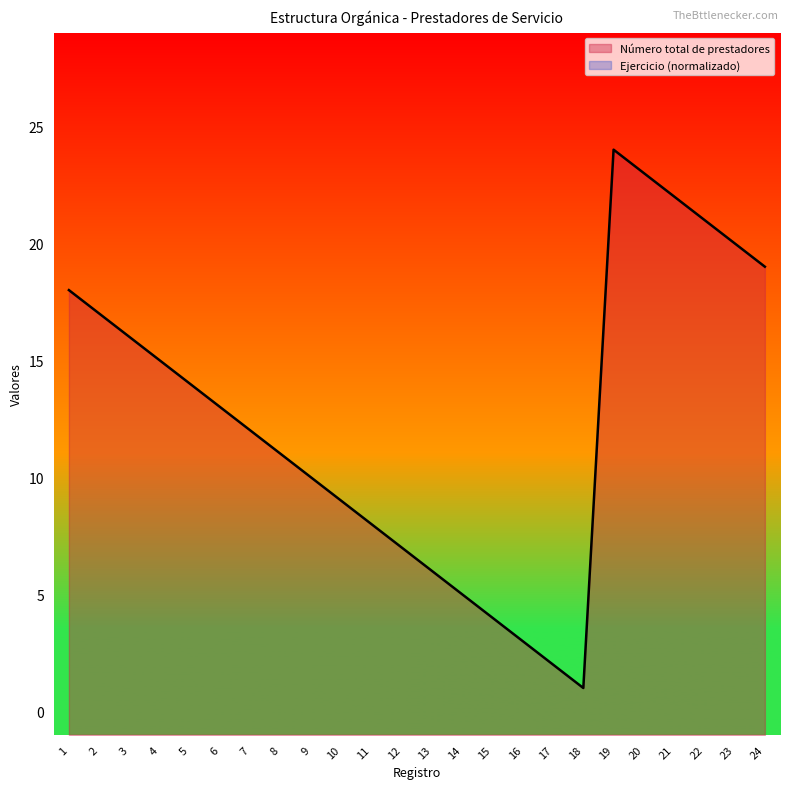

Reading left to right, transcribe all the data shown in this chart.

1=18	2=17	3=16	4=15	5=14	6=13	7=12	8=11	9=10	10=9	11=8	12=7	13=6	14=5	15=4	16=3	17=2	18=1	19=24	20=23	21=22	22=21	23=20	24=19